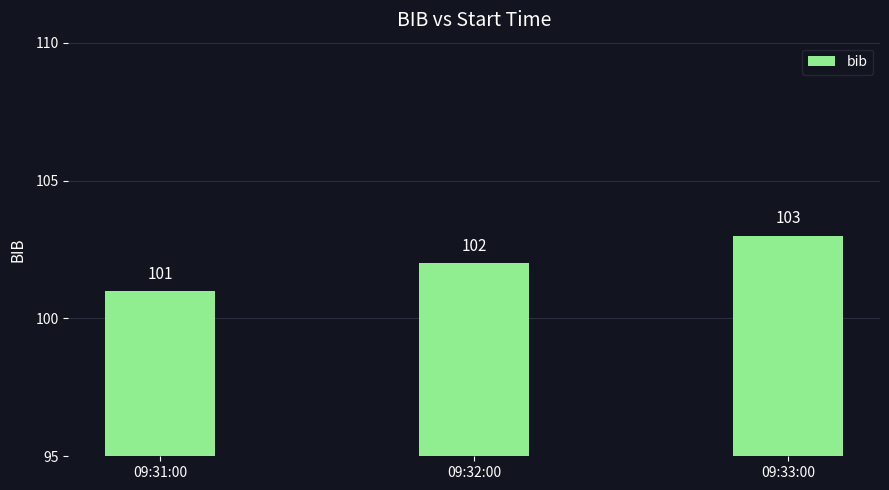

List the labels in order of value, largest first.

09:33:00, 09:32:00, 09:31:00